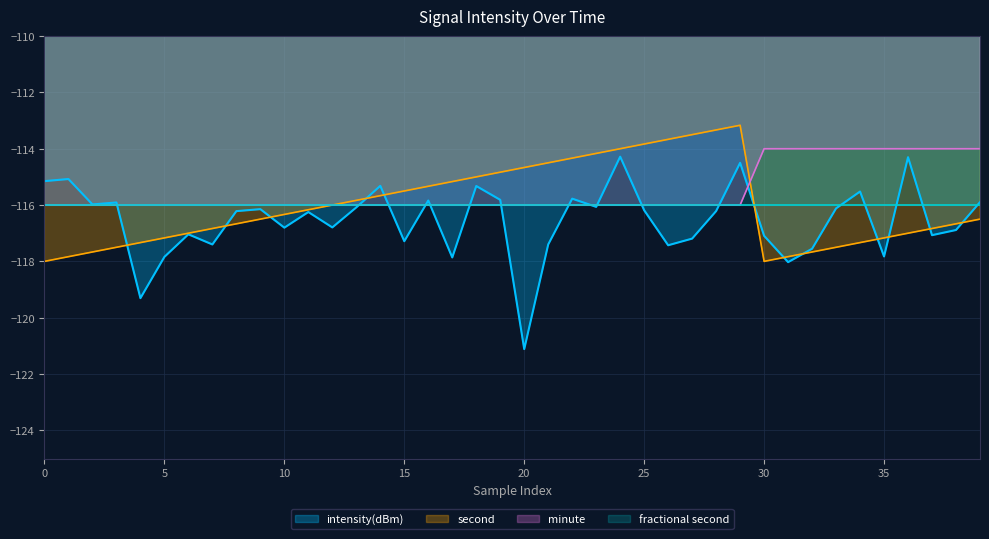

Which series has the largest total across all categories?

minute